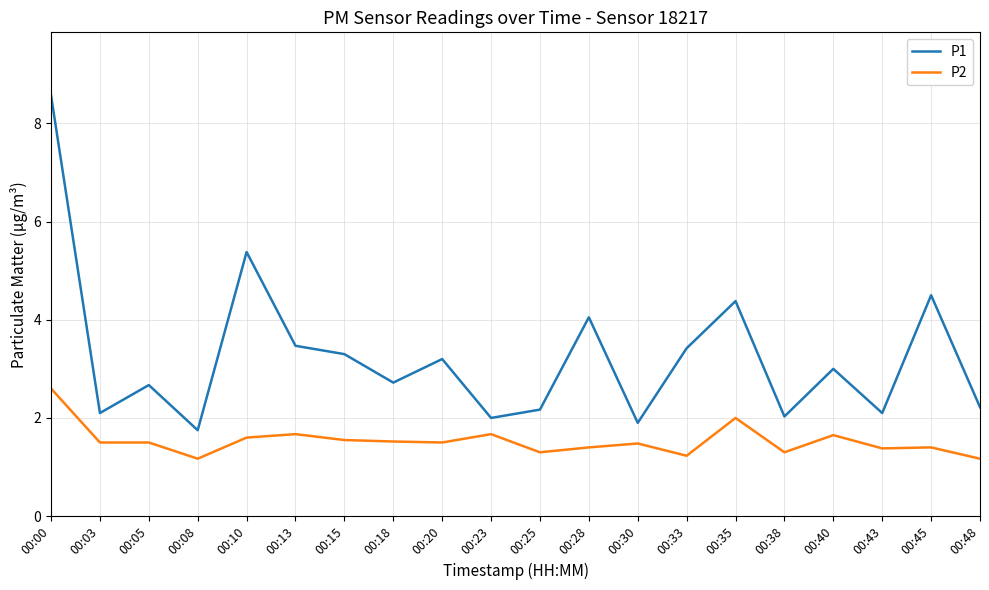

Which series has the widest spread of values?

P1